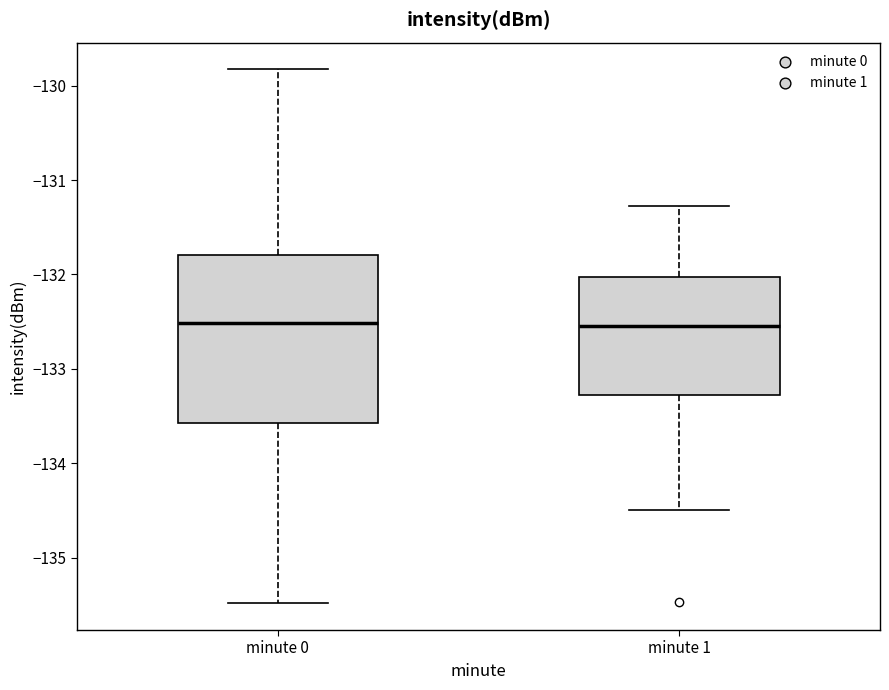

Where is the upper edge of the box for minute 0 on the y-axis? The values are not printed on the chart, so give them approximately, as read against the axis.

-131.8